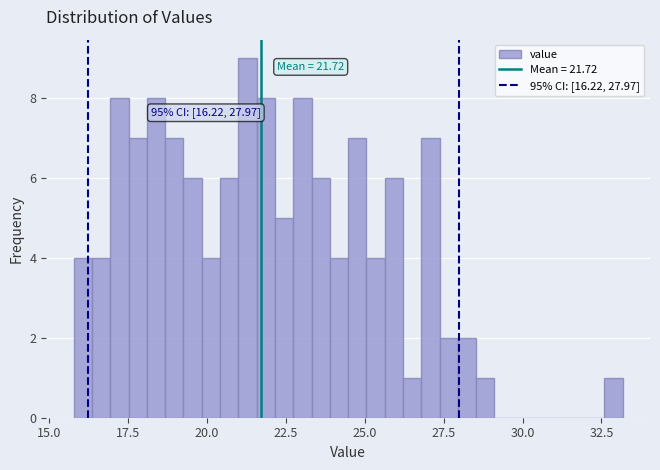

Read against the x-axis, roughly where is the centre of the tallest bar?

21.5